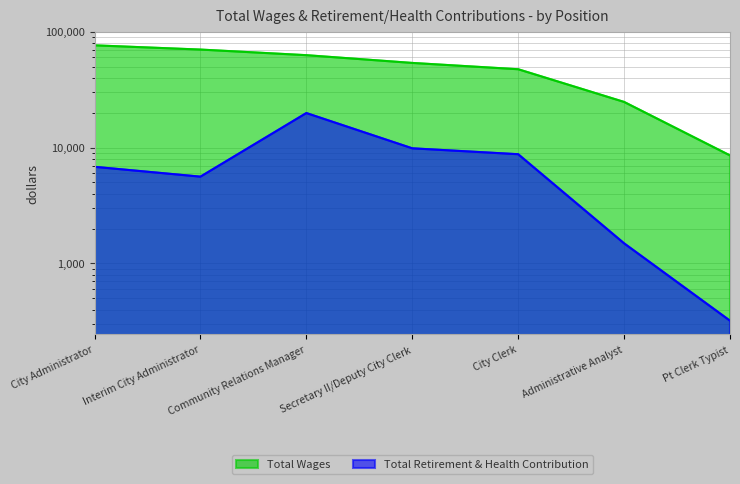

What are all the series names shown in the legend?

Total Wages, Total Retirement & Health Contribution